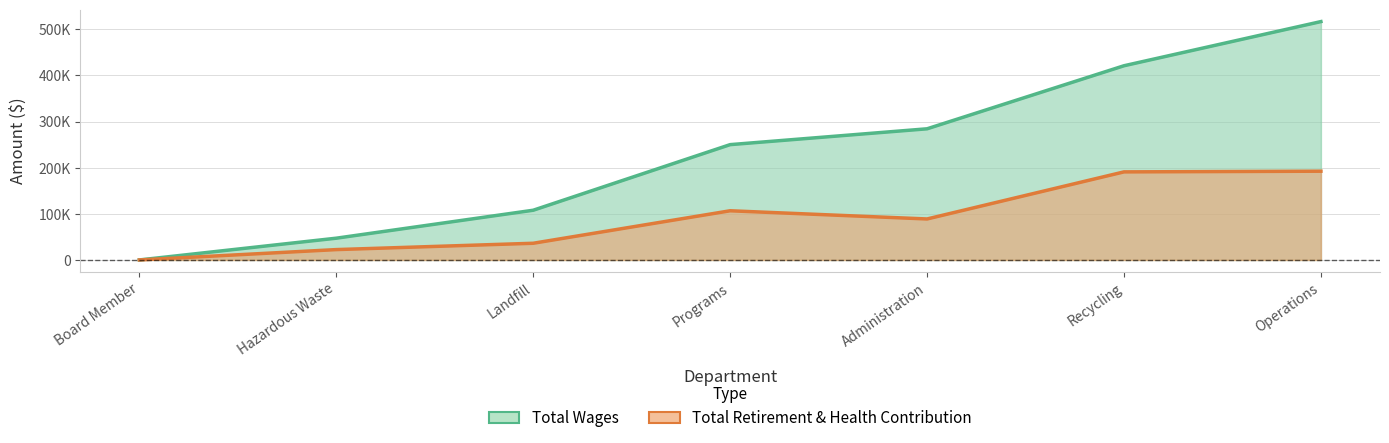

List the series in order of their overall mean, lowest first.

Total Retirement & Health Contribution, Total Wages